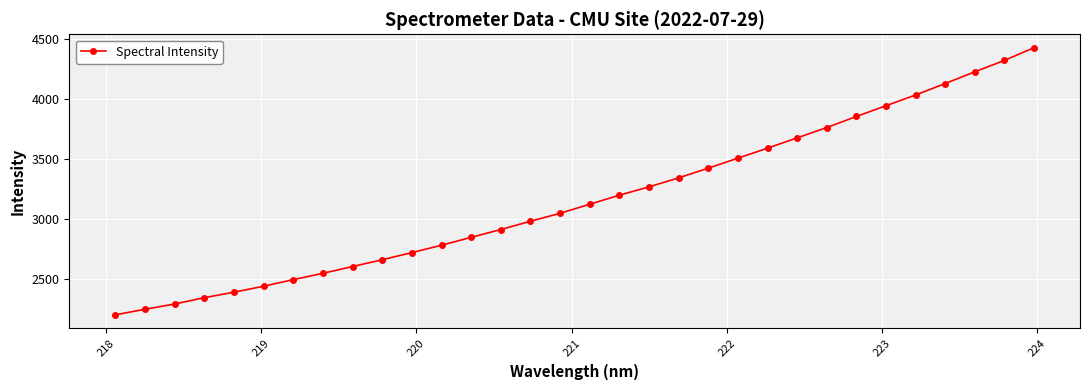

What is the greatest value displayed?

4428.0